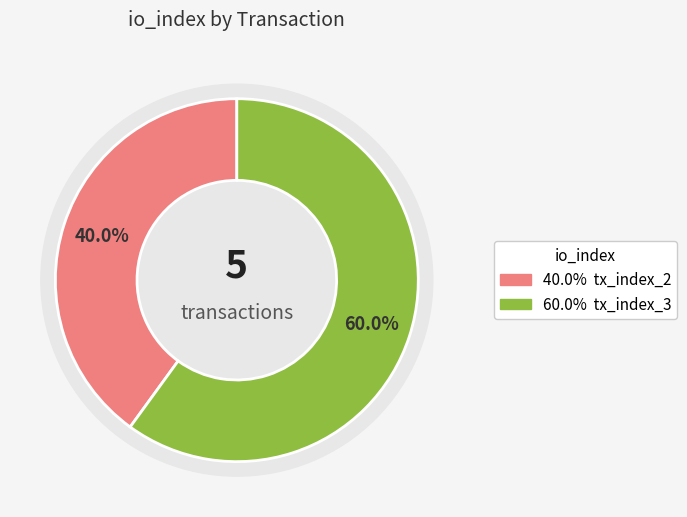

Does tx_index_3 represent more than half of the total?

Yes